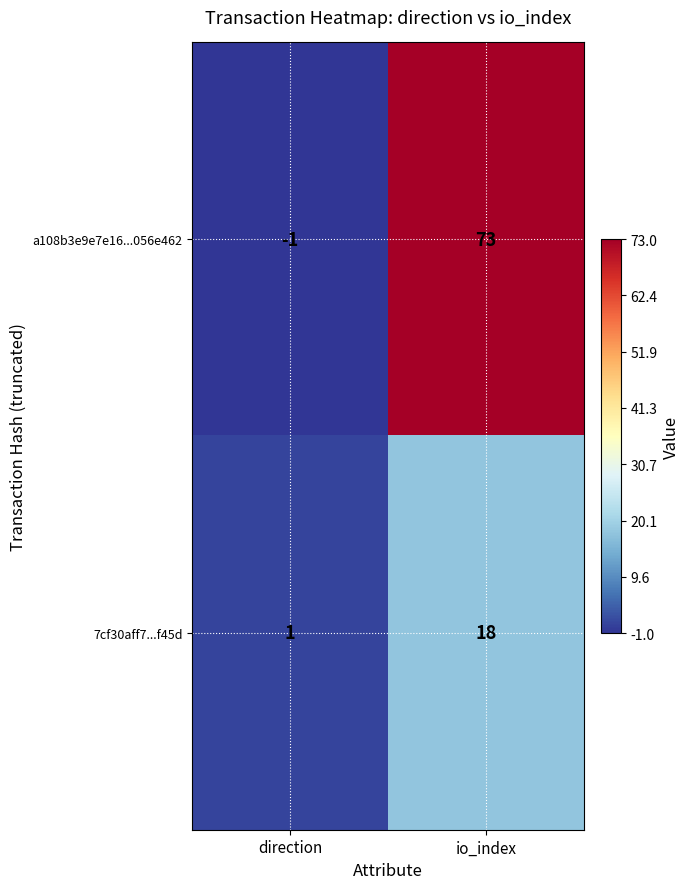

Is it true that 7cf30aff7...f45d equals 1 at direction?

True